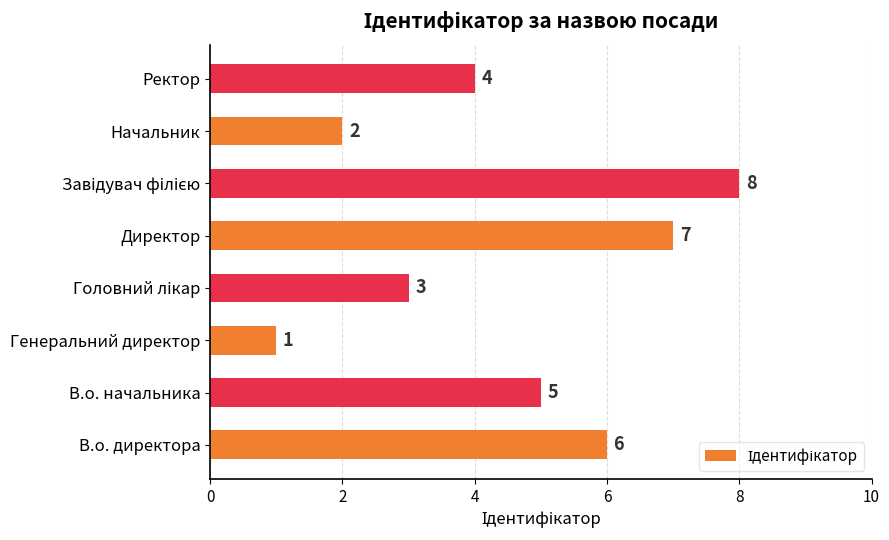

The chart shows a value of 8 at В.о. директора. True or false?

False